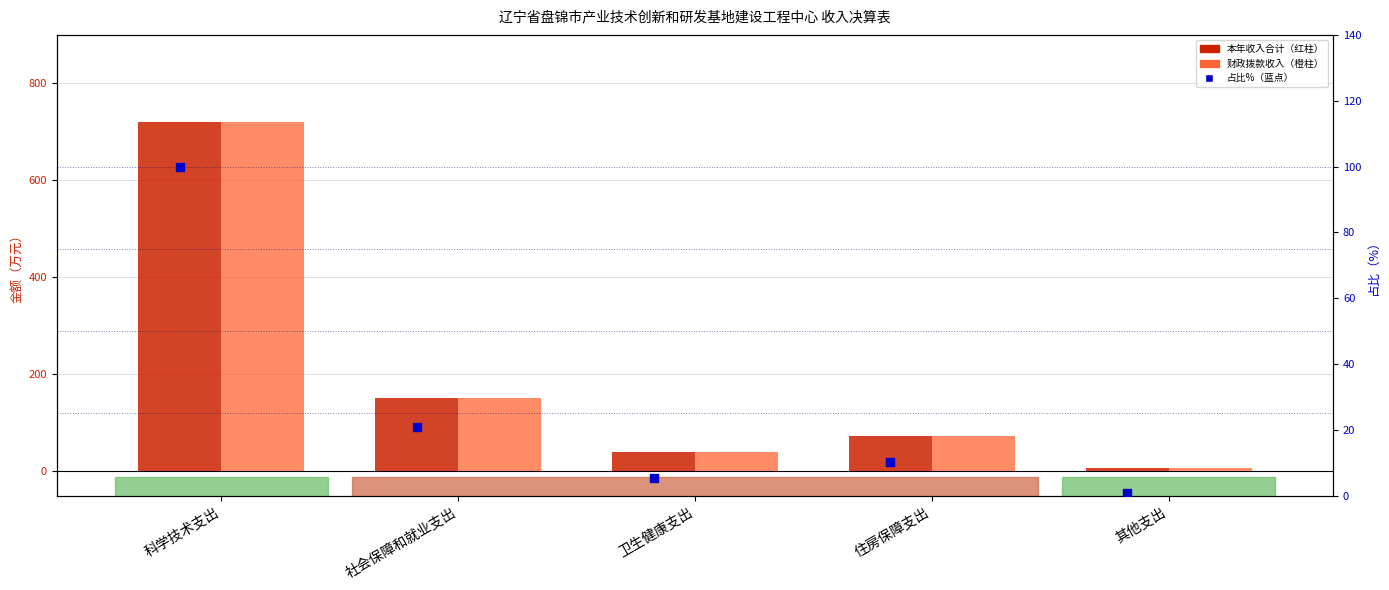

Which series reaches the minimum Y coordinate?

占比（%）